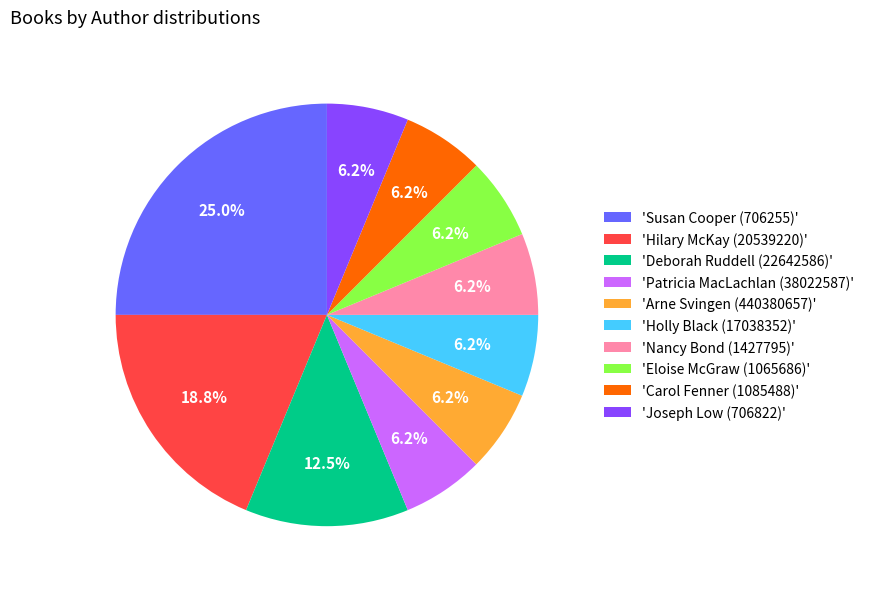

Between 'Hilary McKay (20539220)' and 'Susan Cooper (706255)', which is larger?

'Susan Cooper (706255)'